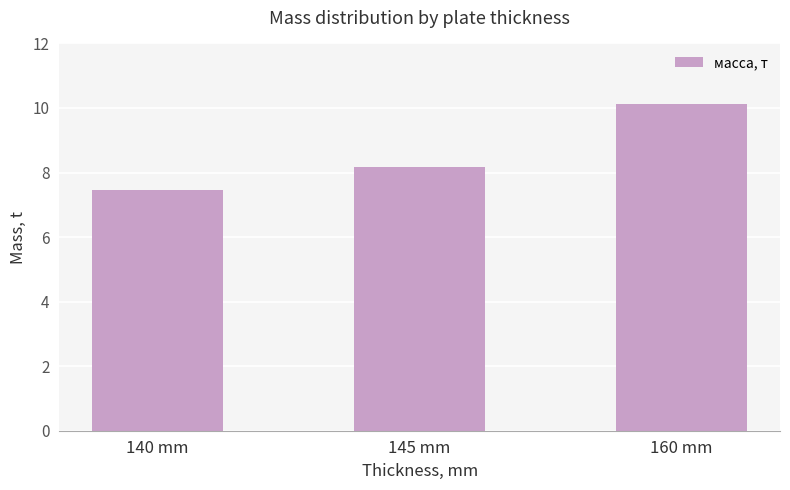

Is it true that the value at 145 mm is 8.2?

True